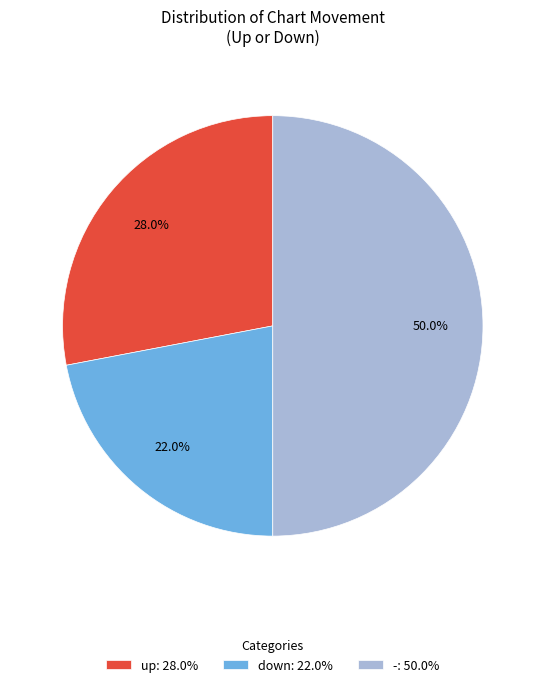

Combined, what portion of the pie is up and down?

50.0%